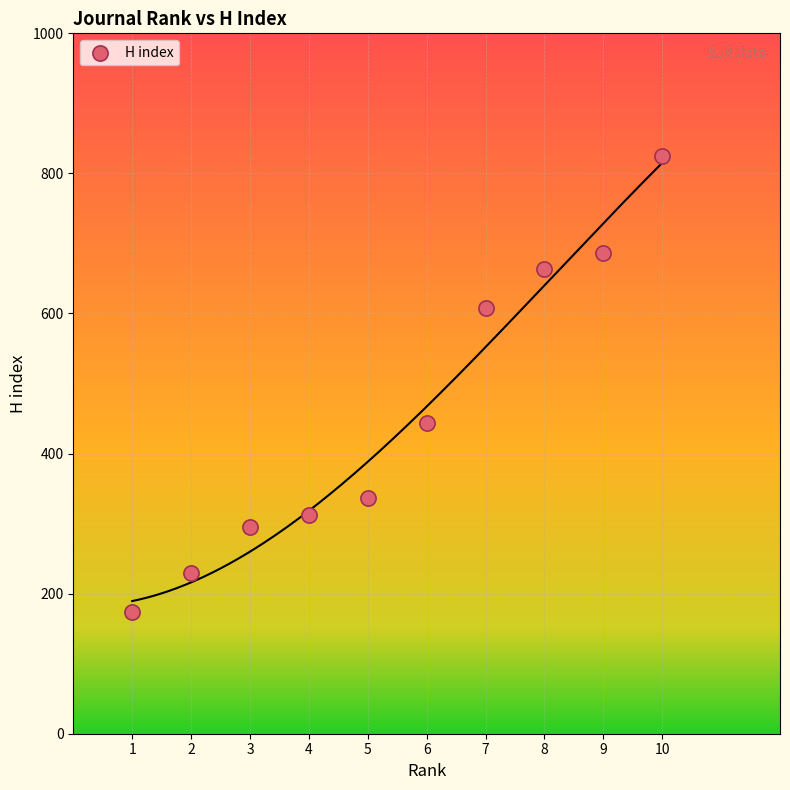

What is the average X value?

6